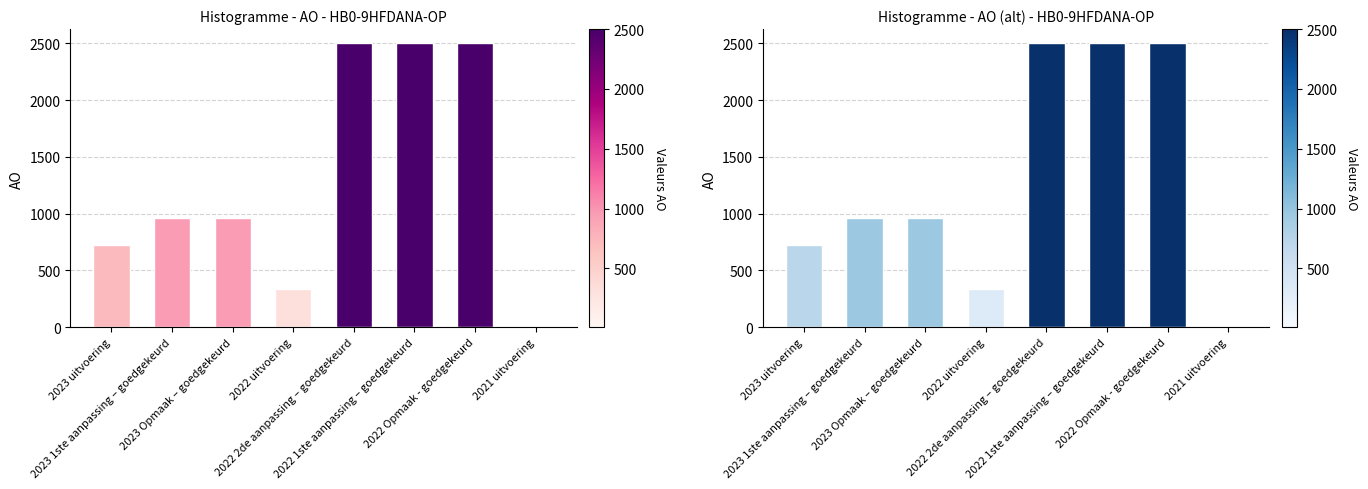

What is the approximate value at 2022 Opmaak - goedgekeurd, to the nearest 50?

2500